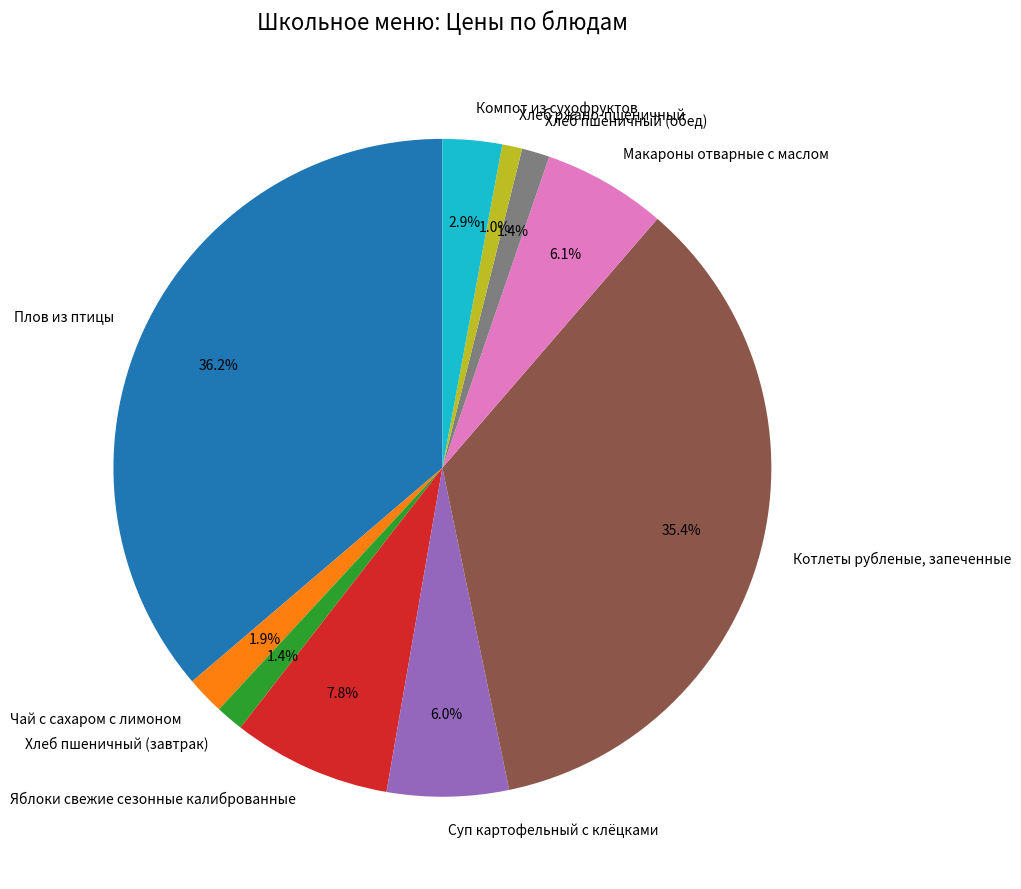

Between Хлеб пшеничный (обед) and Яблоки свежие сезонные калиброванные, which is larger?

Яблоки свежие сезонные калиброванные